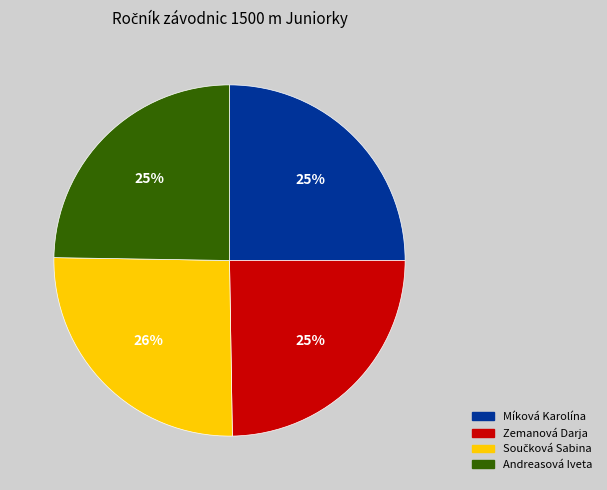

To the nearest percent, what percentage of the pie is Zemanová Darja?

25%